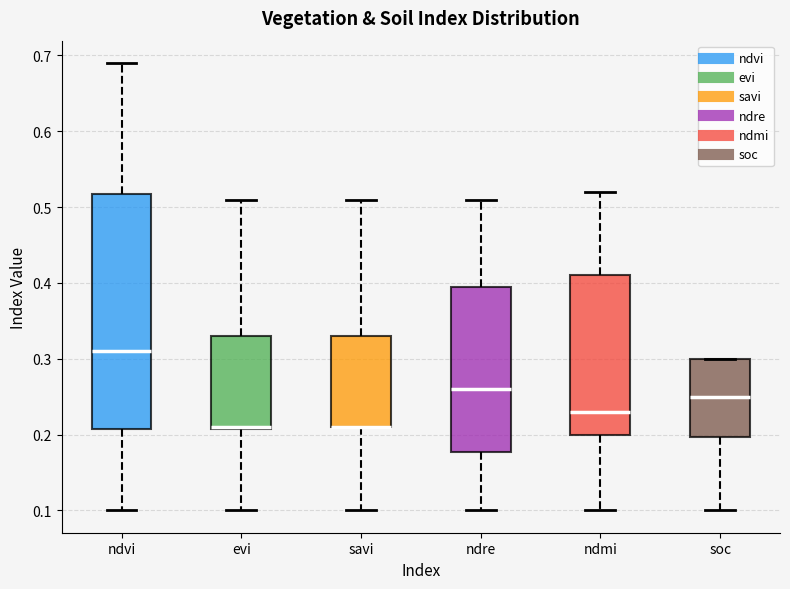

Reading left to right, read every box against the y-axis: the position of its median line, the range the box covers, and the ends of its whiskers. The values are not printed on the chart, so give them approximately, as read against the axis.

ndvi: median 0.31, box 0.21 to 0.52, whiskers 0.10 to 0.69
evi: median 0.21 (drawn on the box's lower edge), box 0.21 to 0.33, whiskers 0.10 to 0.51
savi: median 0.21 (drawn on the box's lower edge), box 0.21 to 0.33, whiskers 0.10 to 0.51
ndre: median 0.26, box 0.18 to 0.40, whiskers 0.10 to 0.51
ndmi: median 0.23, box 0.20 to 0.41, whiskers 0.10 to 0.52
soc: median 0.25, box 0.20 to 0.30, whiskers 0.10 to 0.30